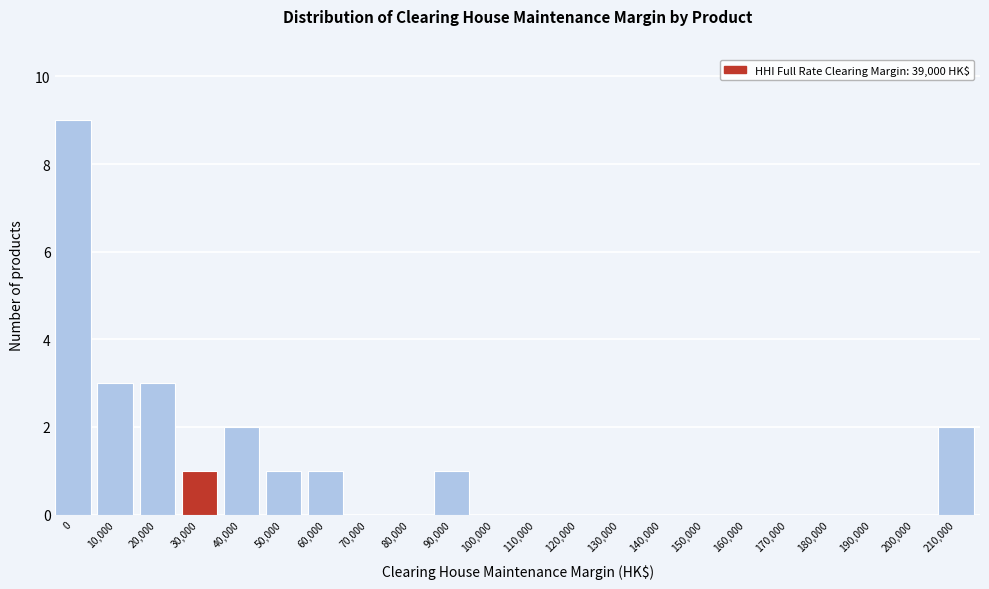

Reading left to right, extract all data points from this chart.

0=9	10,000=3	20,000=3	30,000=1	40,000=2	50,000=1	60,000=1	70,000=0	80,000=0	90,000=1	100,000=0	110,000=0	120,000=0	130,000=0	140,000=0	150,000=0	160,000=0	170,000=0	180,000=0	190,000=0	200,000=0	210,000=2